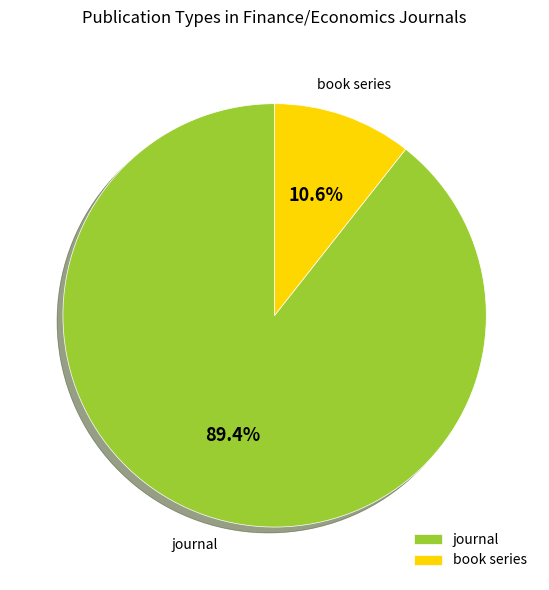

What is the ratio of the value at journal to the value at book series?

8.4